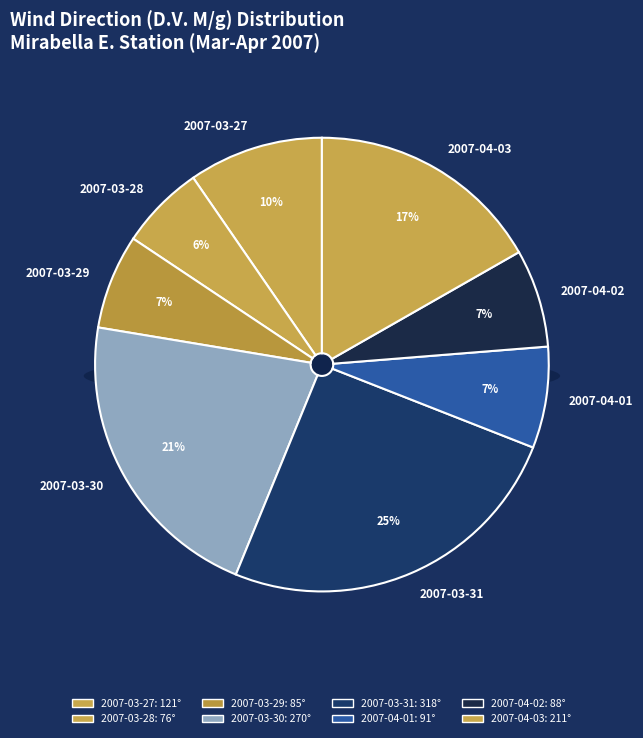

How many segments does this pie chart have?

8